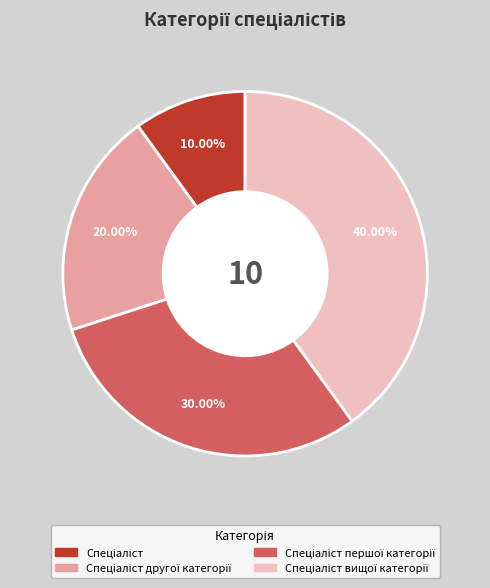

Is there a majority slice in this chart?

No